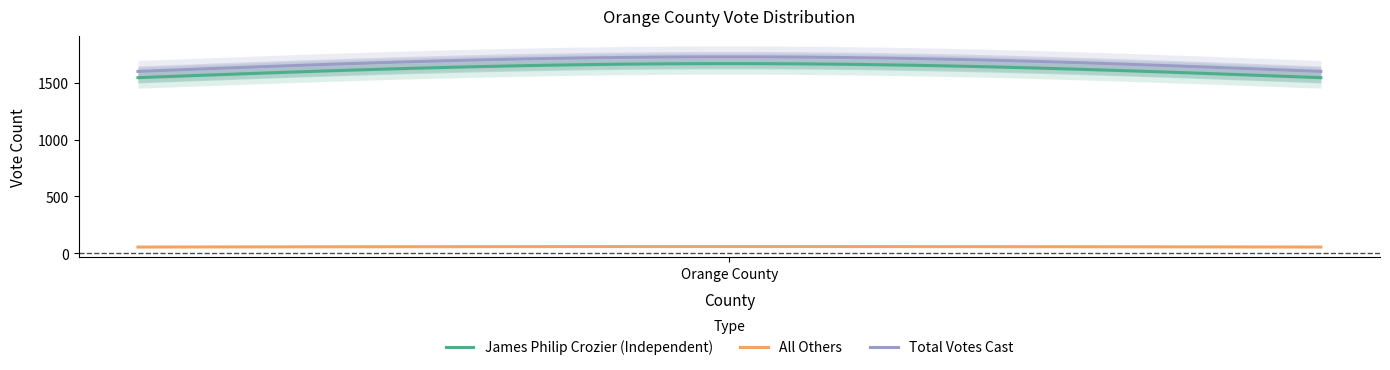

What are all the series names shown in the legend?

James Philip Crozier (Independent), All Others, Total Votes Cast